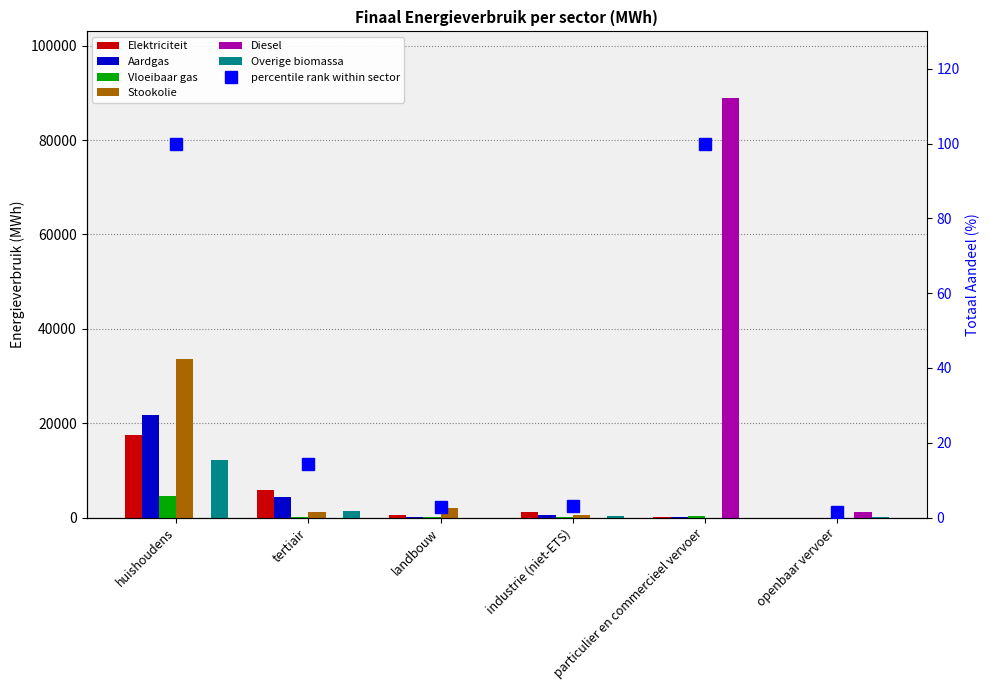

What position from the left is tertiair?

2